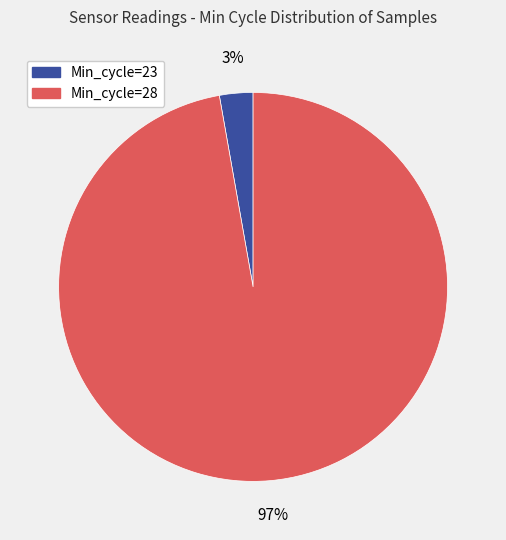

To the nearest percent, what is the difference between the largest and smallest slice percentages?

94%